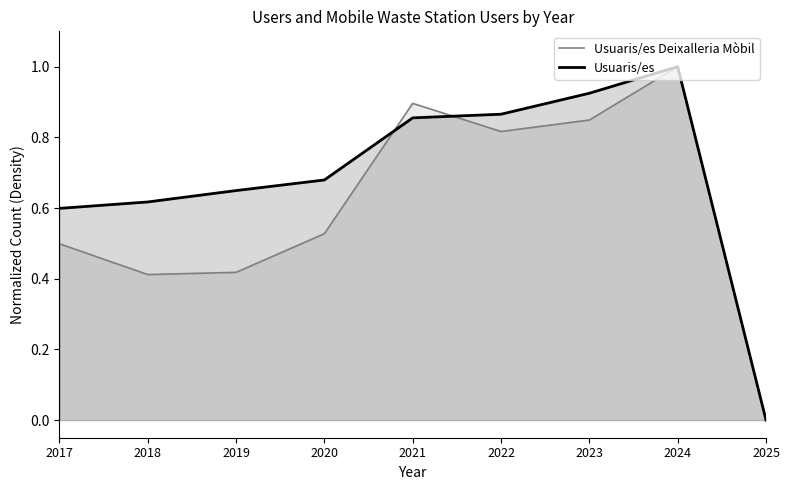

At which category is the sum across all series the highest?

2024